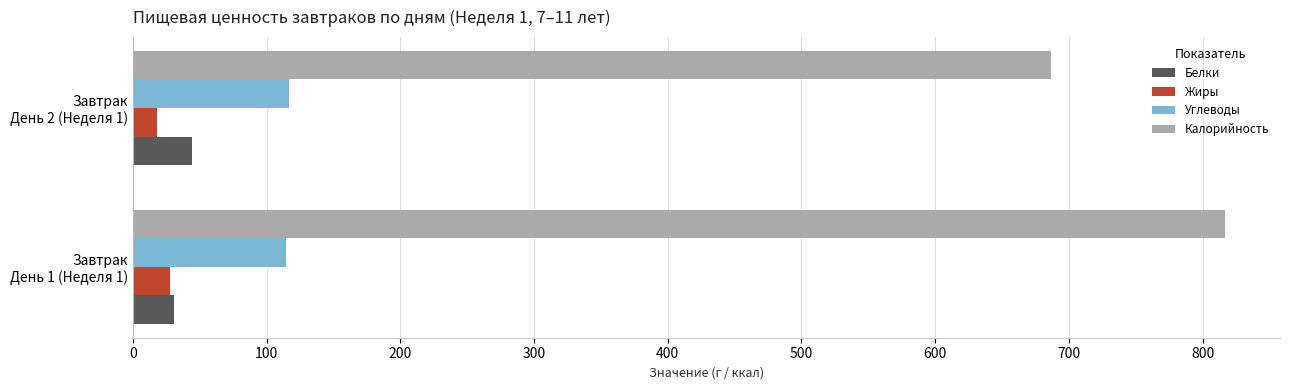

What is the average value of the Калорийность series?

752.0